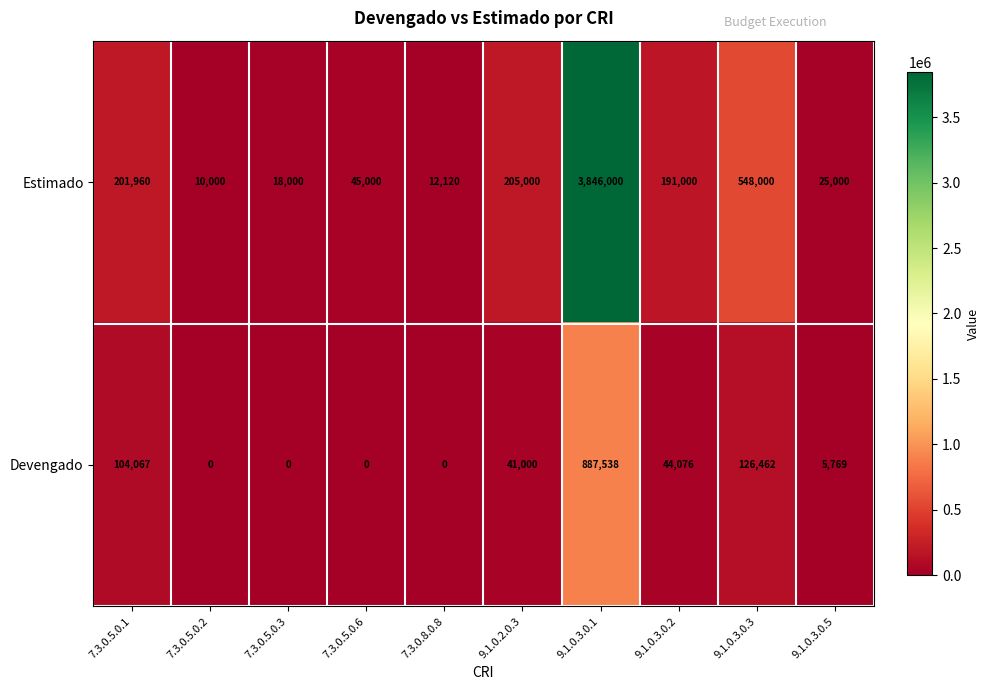

What is the spread (max minus min) of values at 7.3.0.5.0.2?

10000